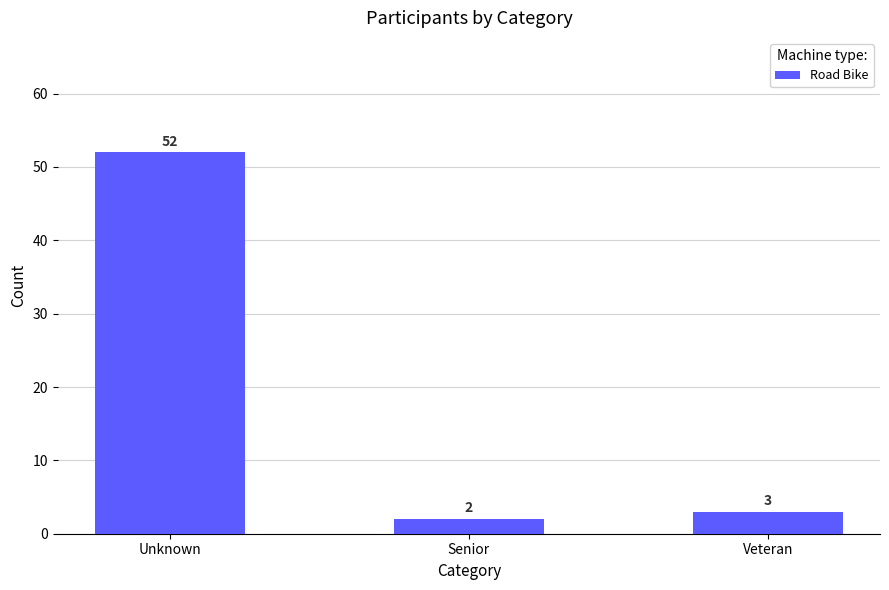

Where is the data nearest to the value 27?

Veteran